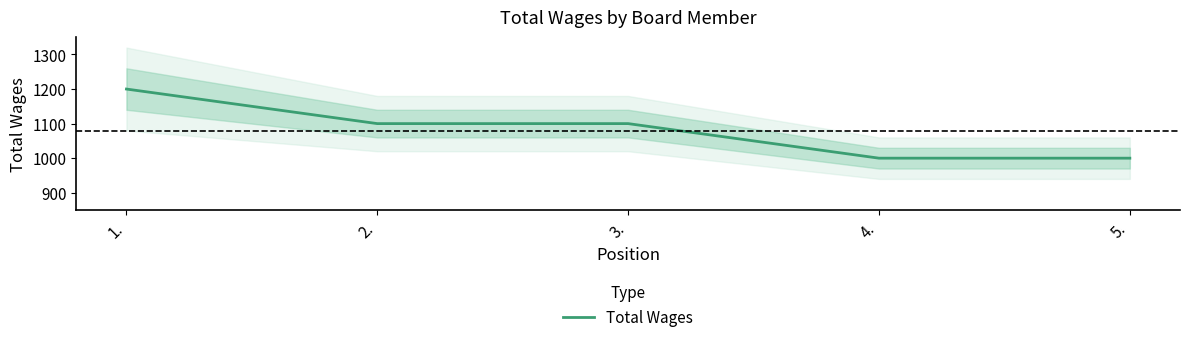

What is the approximate value at 5.?

1000